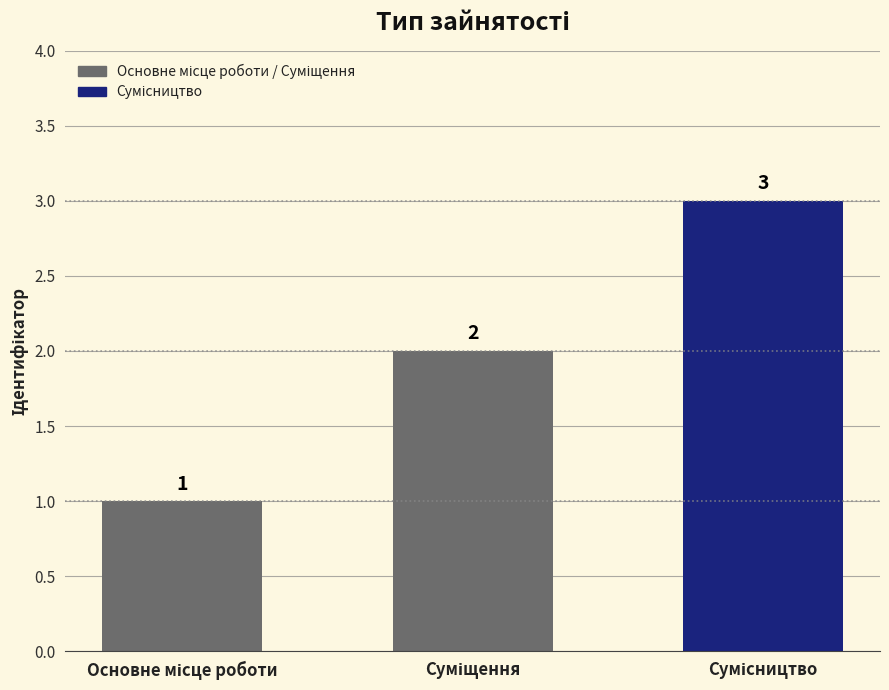

What is the maximum value shown in the chart?

3